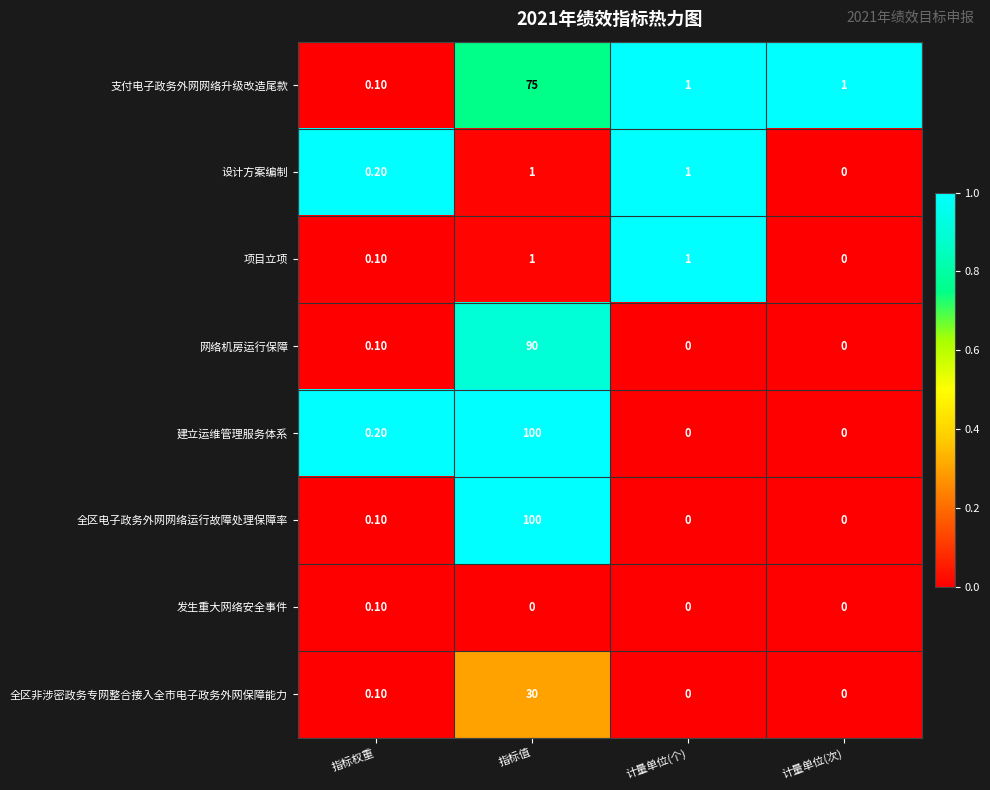

What is the spread (max minus min) of values at 指标值?

100.0